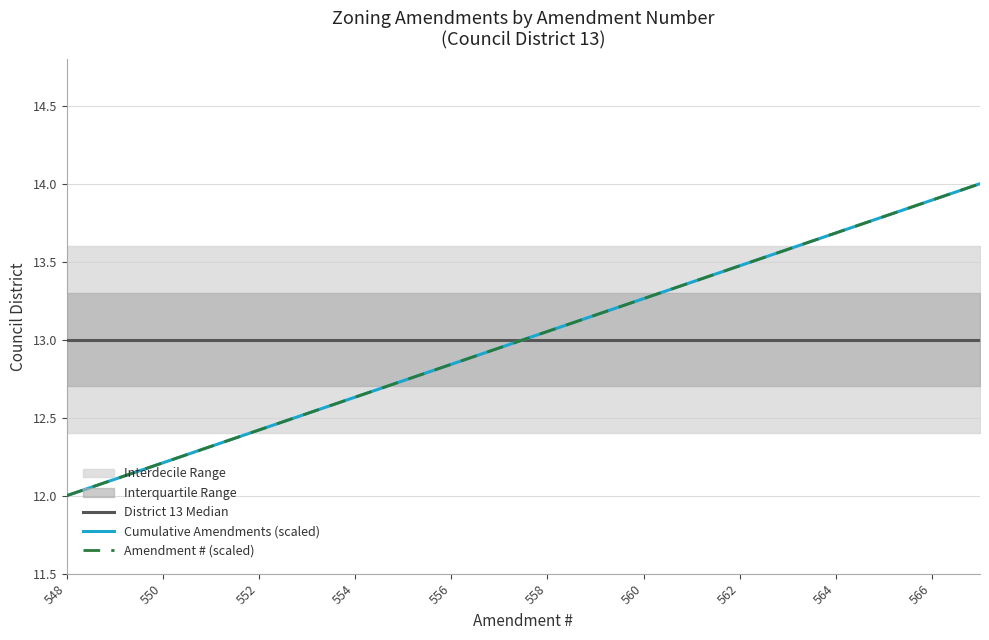

The Cumulative Amendments (scaled) series shows 13.9 at 566. True or false?

True